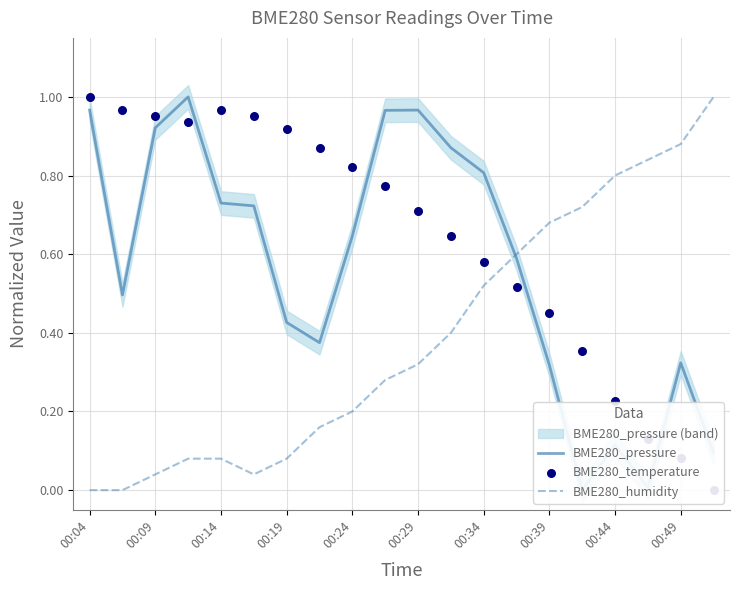

Is it true that BME280_humidity equals 0.2 at 00:24?

True